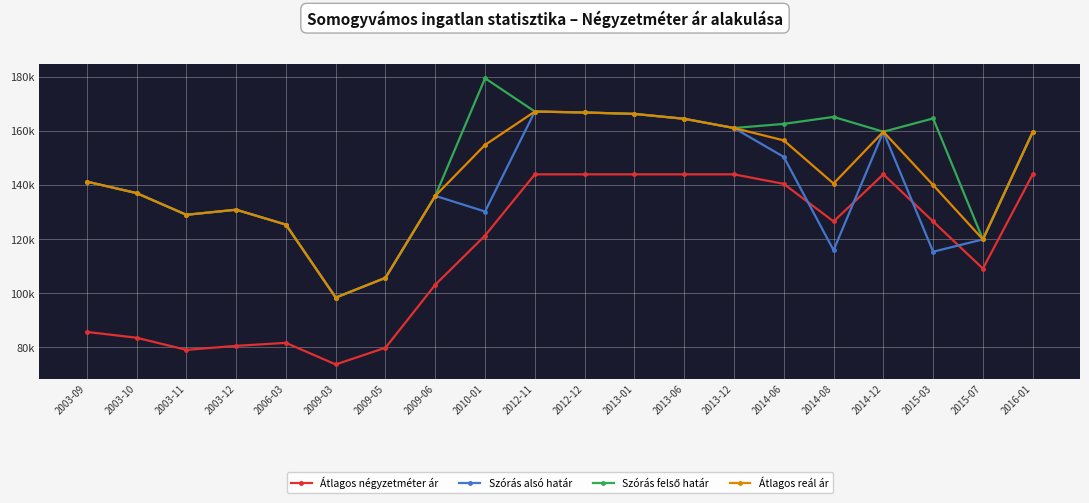

Where is the first local minimum for Szórás alsó határ?

2003-11